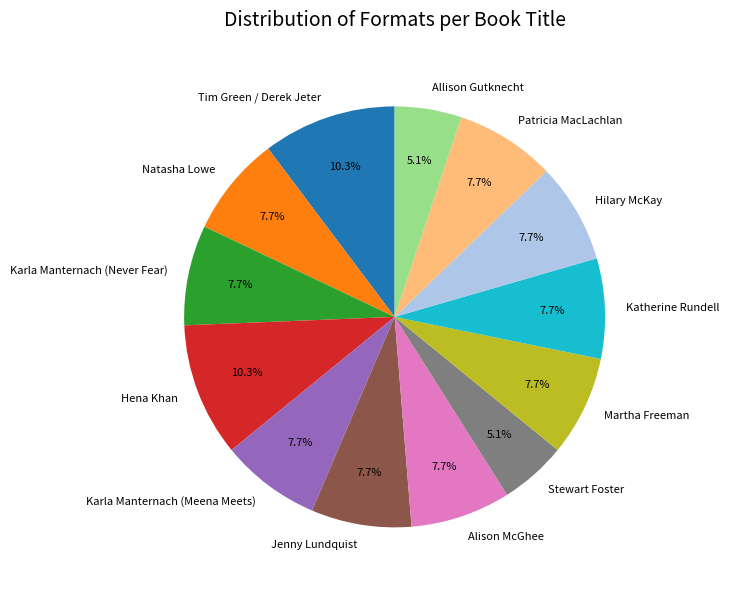

How many segments does this pie chart have?

13